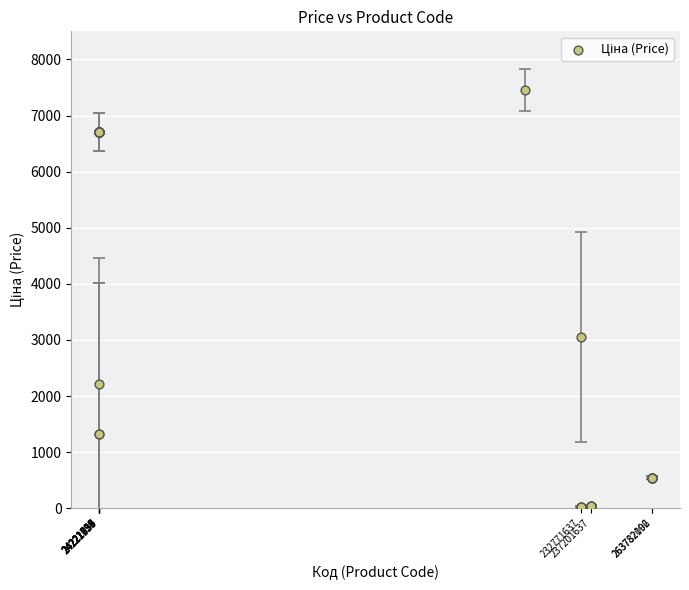

What Y value in the scatter plot is closest to 3740?

3059.7